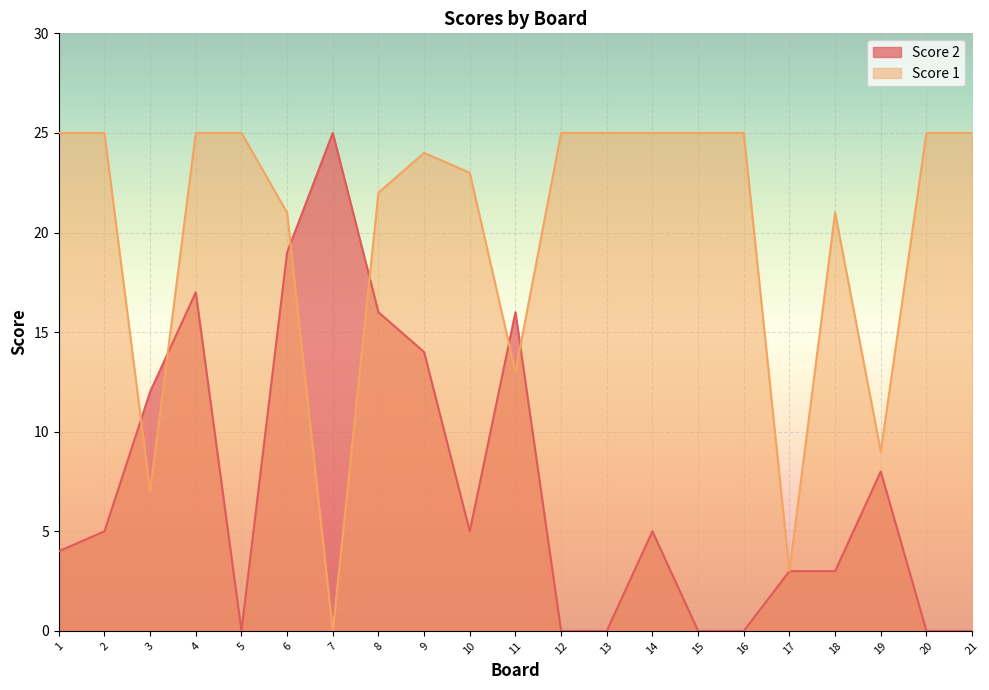

What is the value of the Score 2 point at the 6th from the left?

19